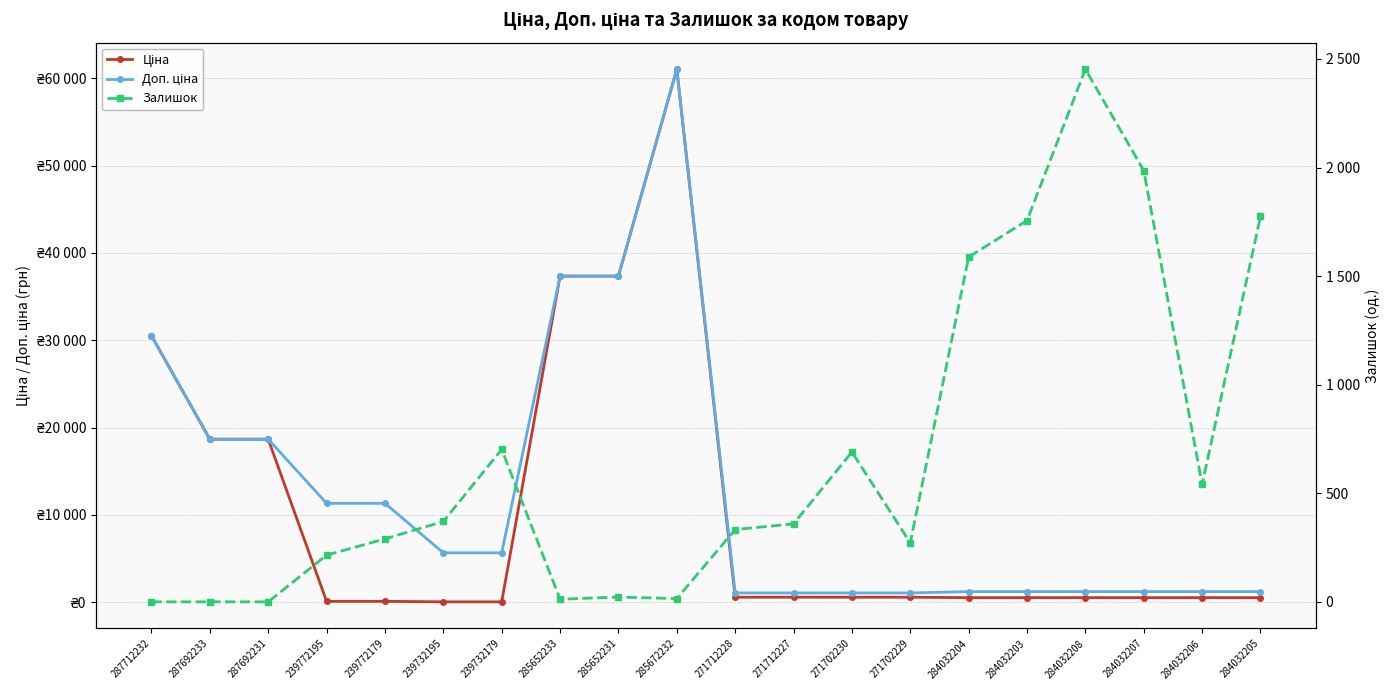

Between 287712232 and 285652231, which series saw the biggest shift?

Ціна